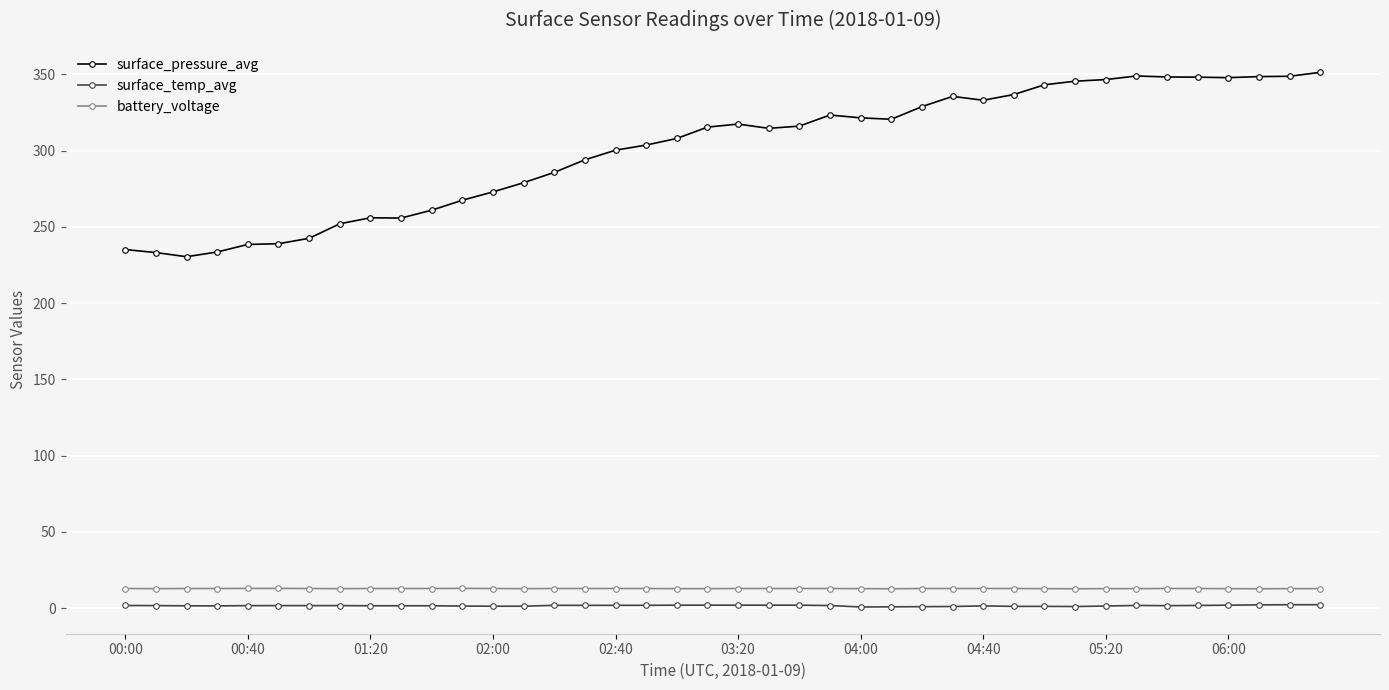

What is the value of the surface_pressure_avg point at the 15th from the left?

285.8